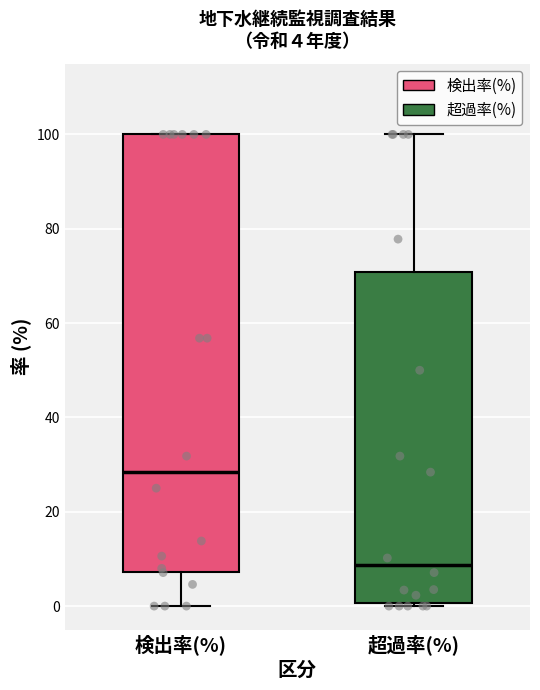

Which box's median line is the highest?

検出率(%)